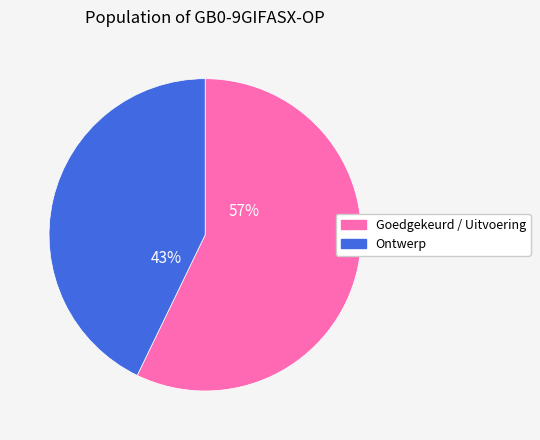

To the nearest percent, what percentage of the pie is Goedgekeurd / Uitvoering?

57%